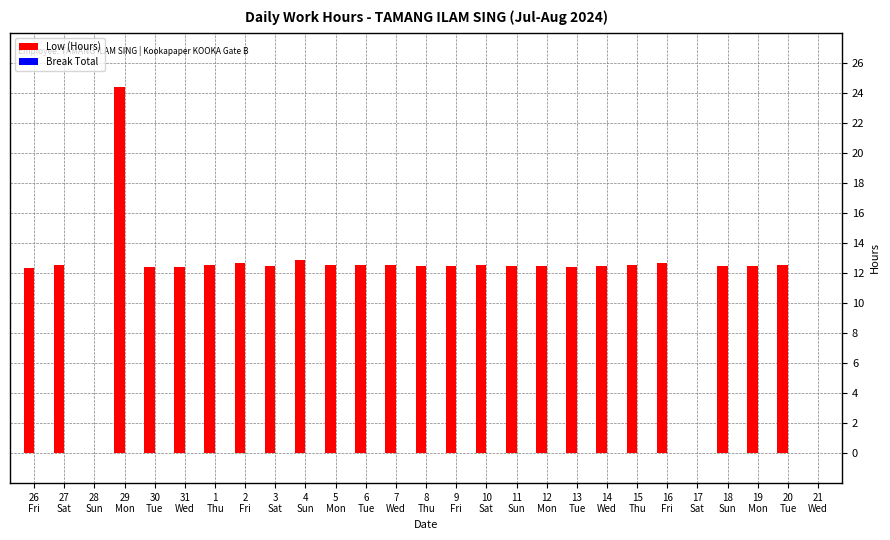

What is the greatest value displayed?

24.4